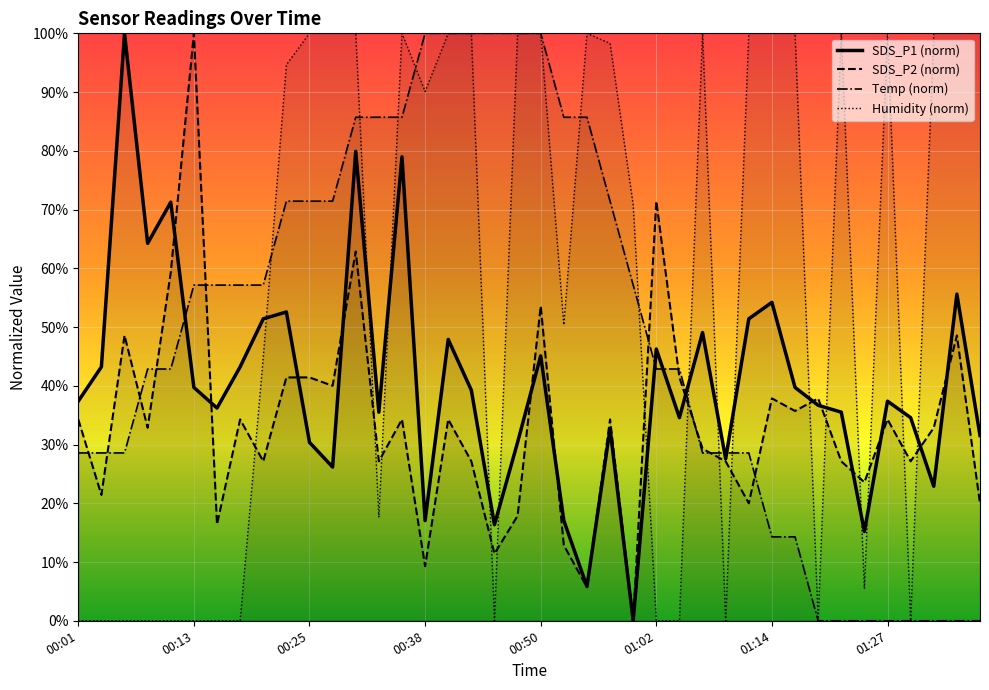

Count the number of data series in this chart.

4